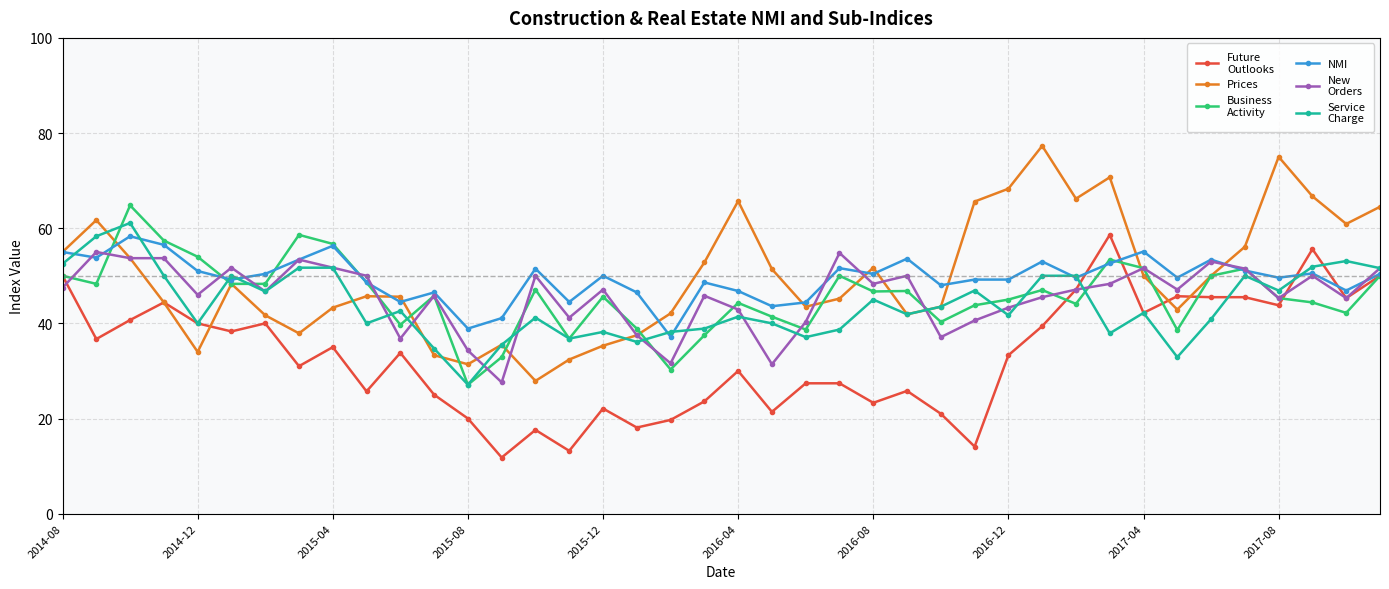

What is the maximum value shown in the chart?

77.3